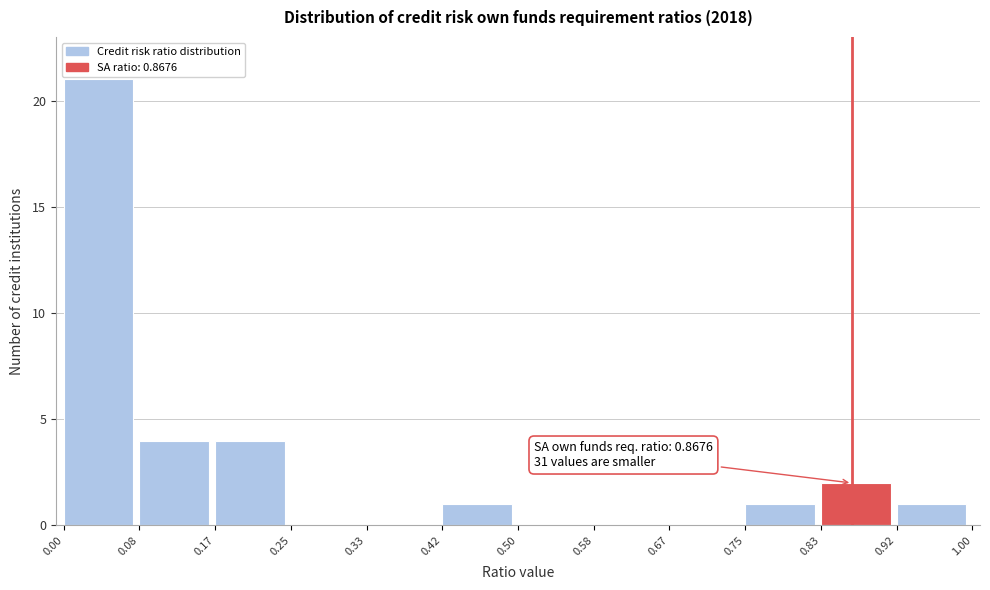

Over which range of the x-axis is the bar tallest?

0.00 to 0.08